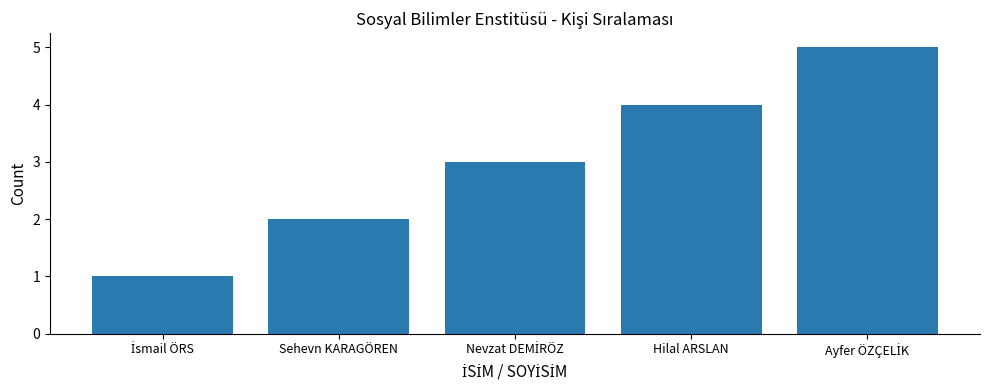

What is the difference between the maximum and minimum values?

4